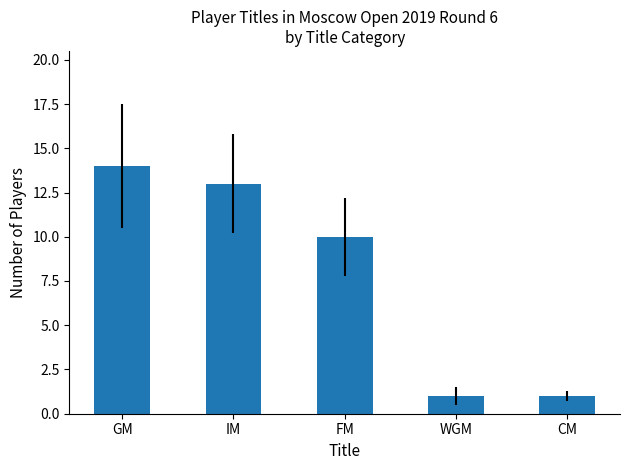

What position from the right is IM?

4